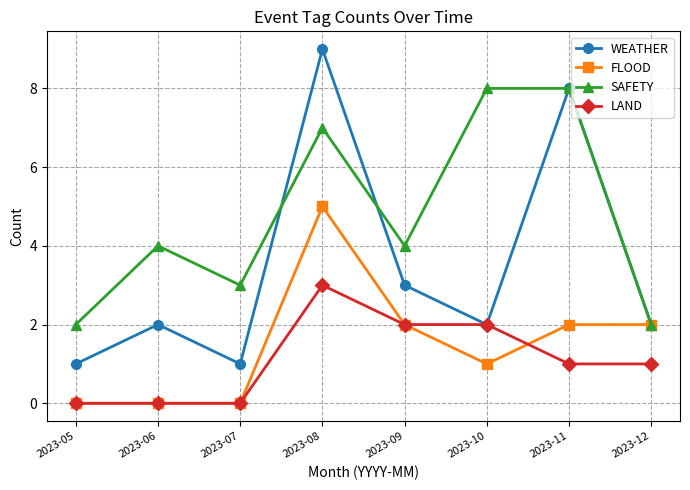

How many categories are shown in the chart?

8